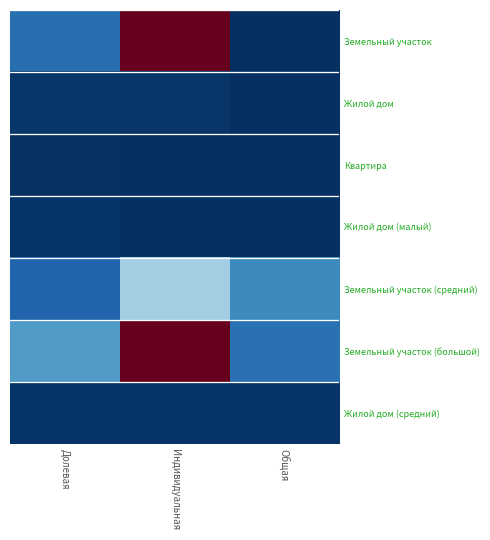

Which series has the largest range (max minus min)?

Земельный участок